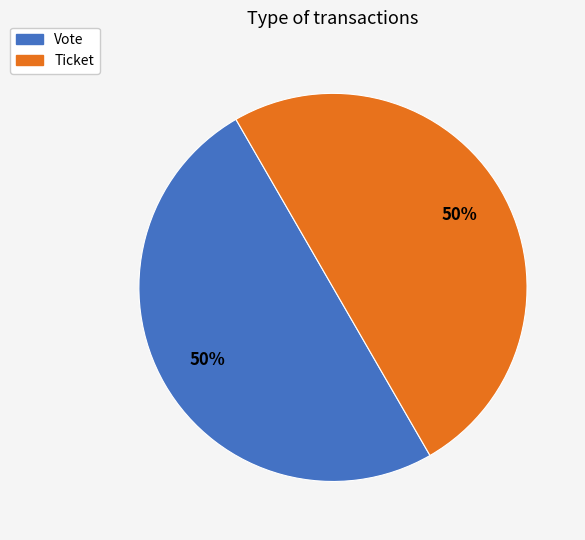

To the nearest percent, what percentage of the pie is Vote?

50%